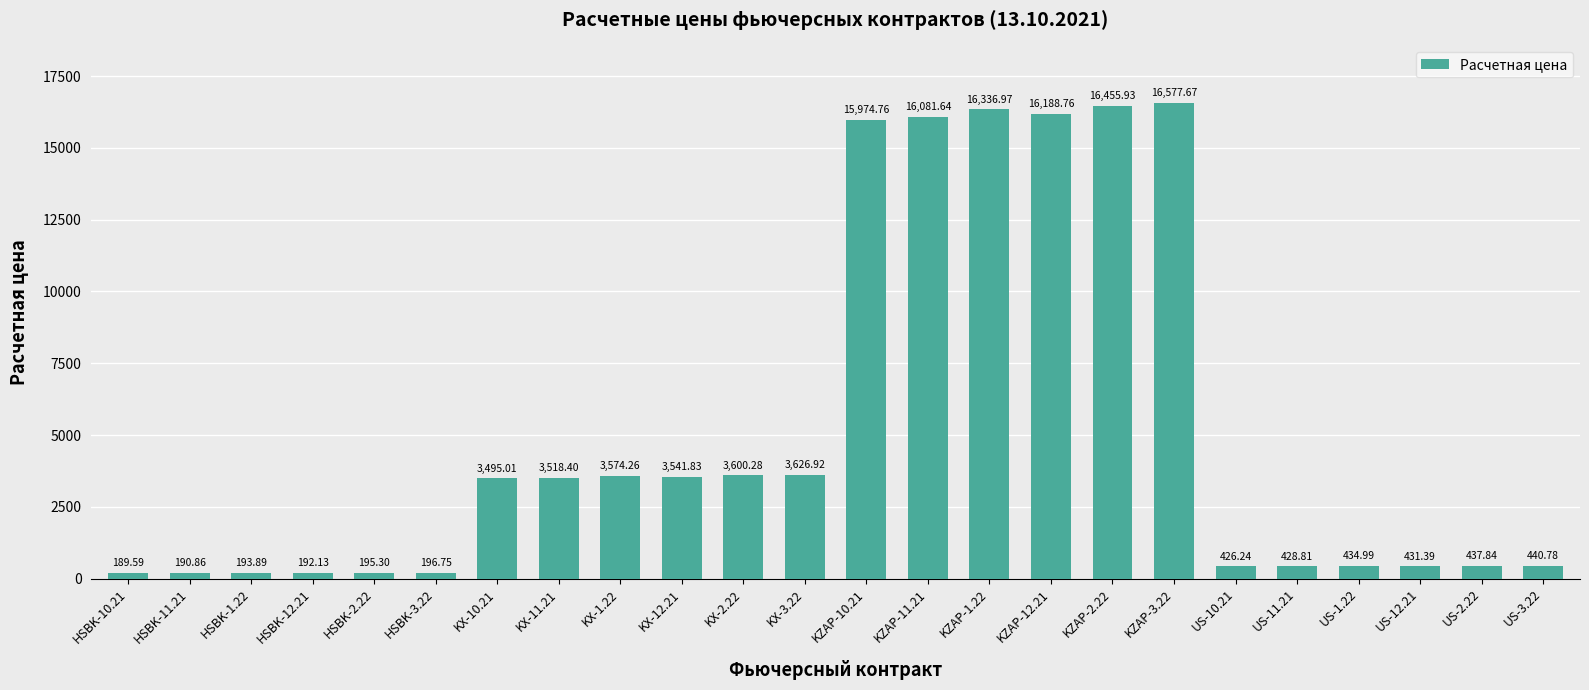

Reading left to right, what are all the values shown in this chart?

189.6	190.9	193.9	192.1	195.3	196.8	3495.0	3518.4	3574.3	3541.8	3600.3	3626.9	15974.8	16081.6	16337.0	16188.8	16455.9	16577.7	426.2	428.8	435.0	431.4	437.8	440.8